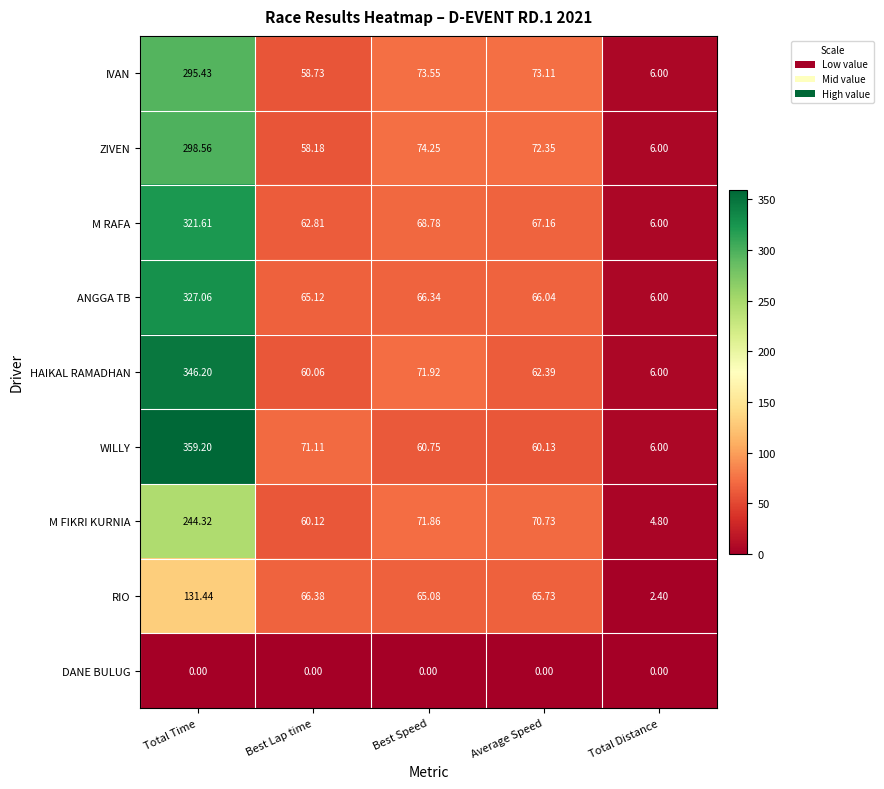

At which category is the sum across all series the highest?

Total Time